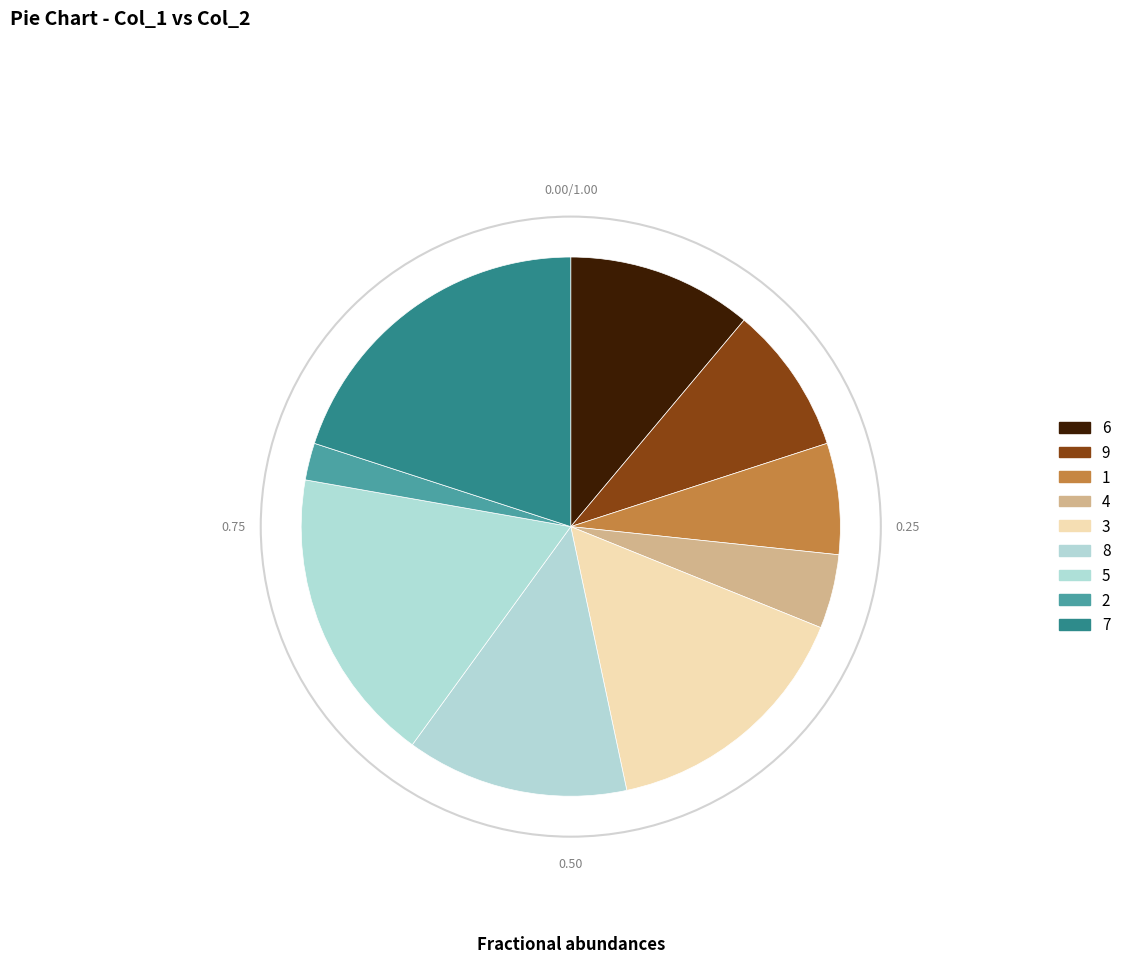

Count the number of slices in the pie.

9